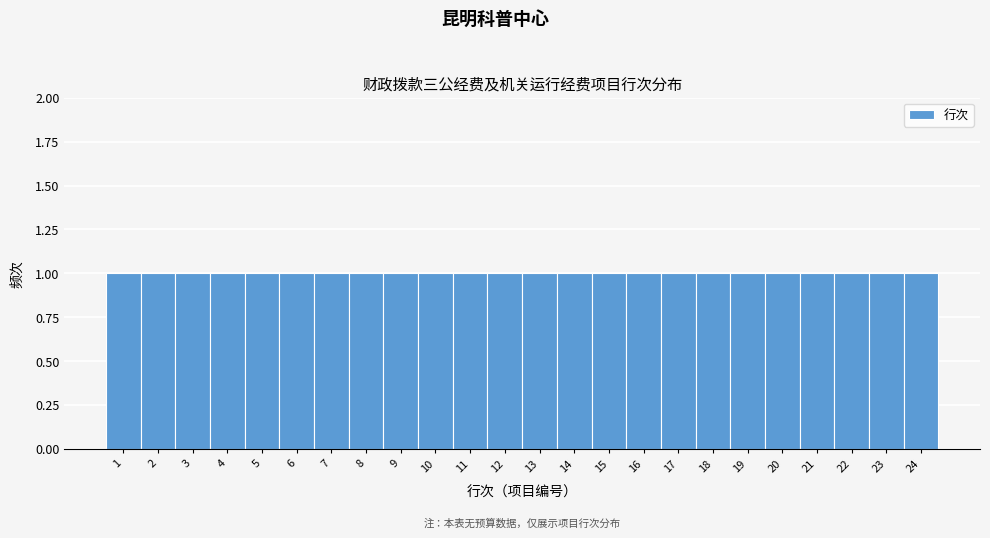

How tall is the bar that spans 0.5 to 1.5 on the x-axis? The values are not printed on the chart, so give them approximately, as read against the axis.

1